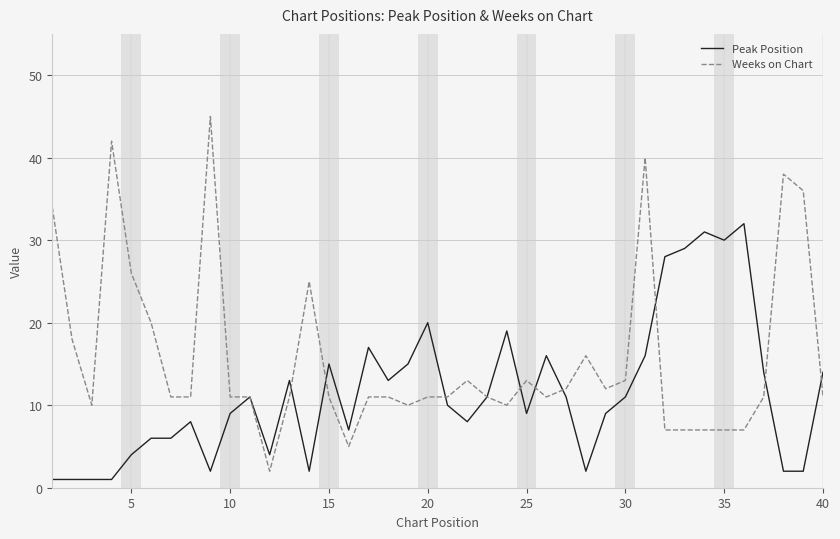

True or false: Weeks on Chart has more than 2 interior local peaks.

True